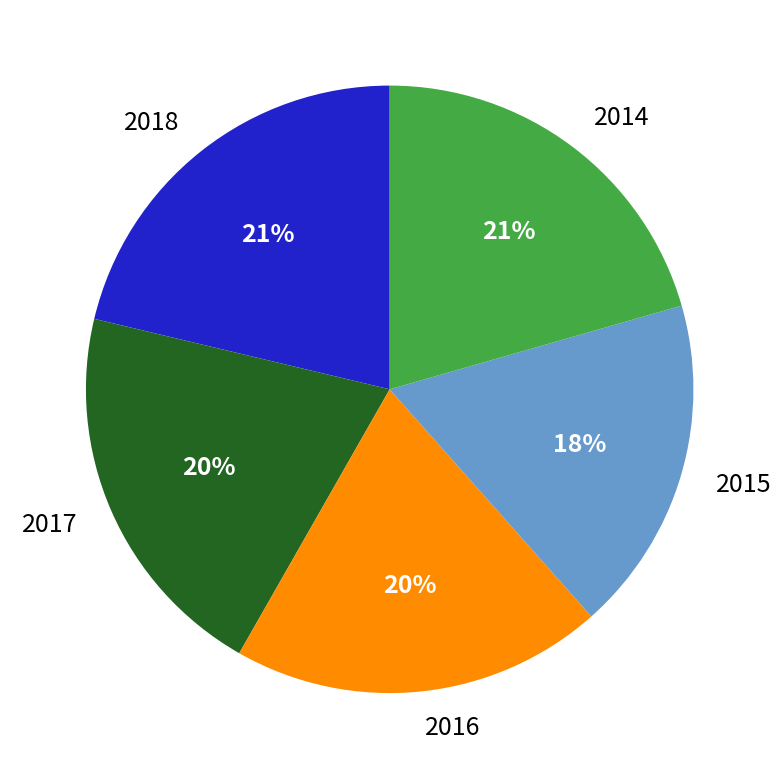

True or false: 2018 accounts for 21% of the total.

True